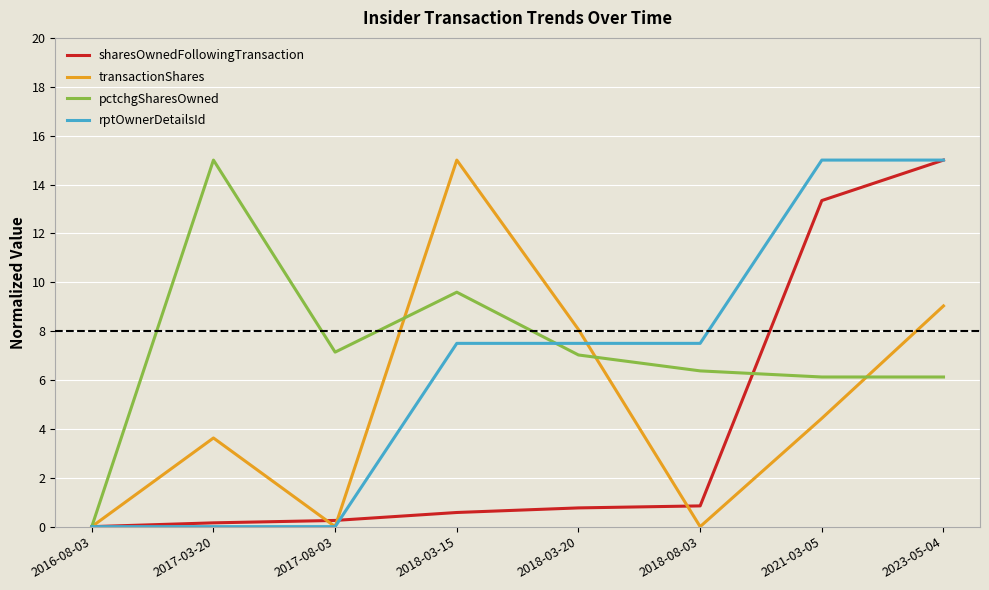

List the series in order of their overall mean, highest first.

pctchgSharesOwned, rptOwnerDetailsId, transactionShares, sharesOwnedFollowingTransaction